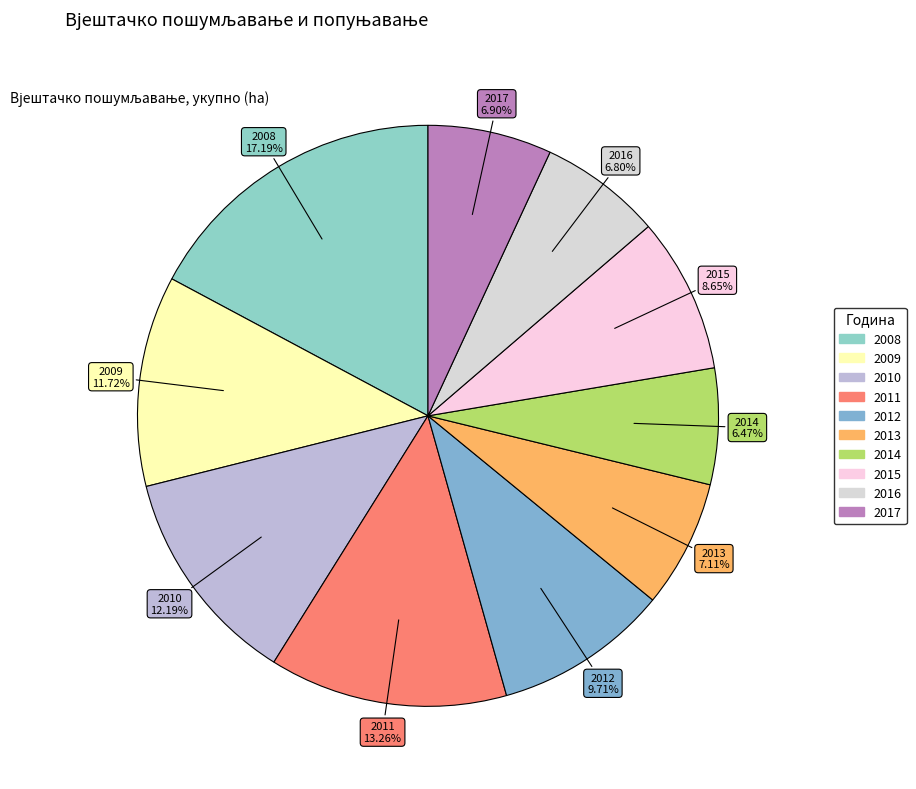

True or false: 2015 accounts for 9% of the total.

True